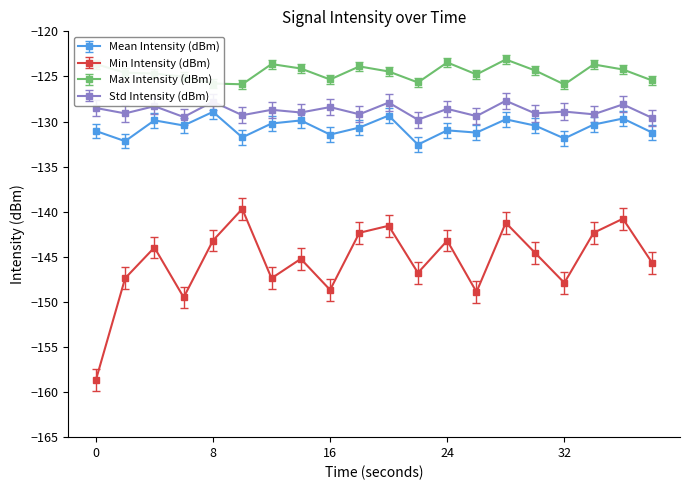

How many data points does each series have?

20